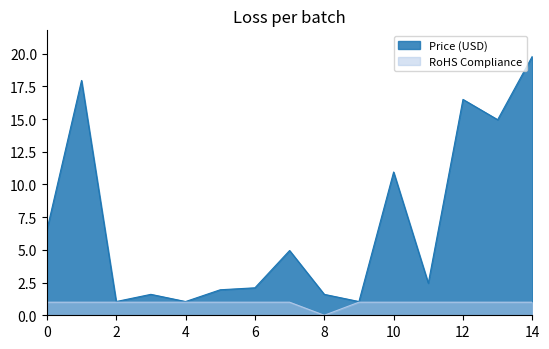

True or false: RoHS Compliance has more than 2 interior local peaks.

False